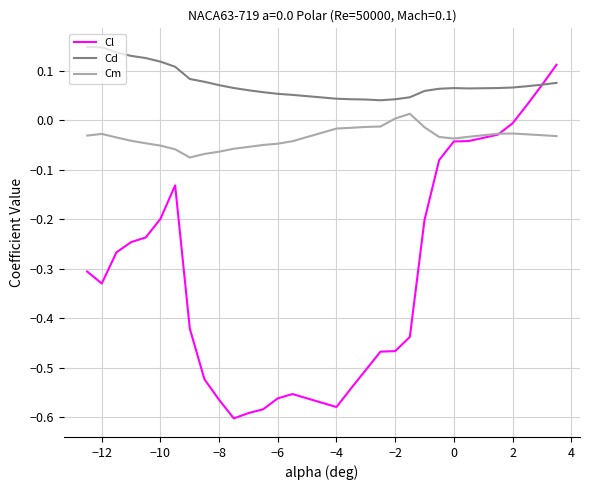

Which series has the largest total across all categories?

Cd